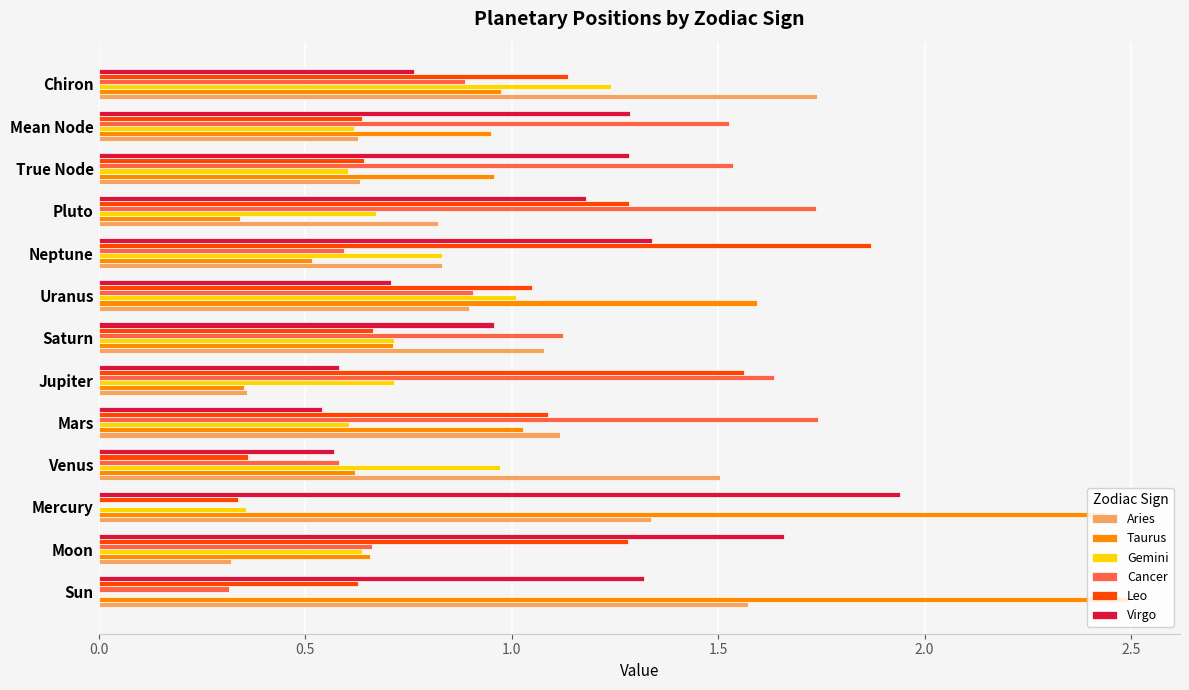

At which label does Taurus reach its peak?

Sun